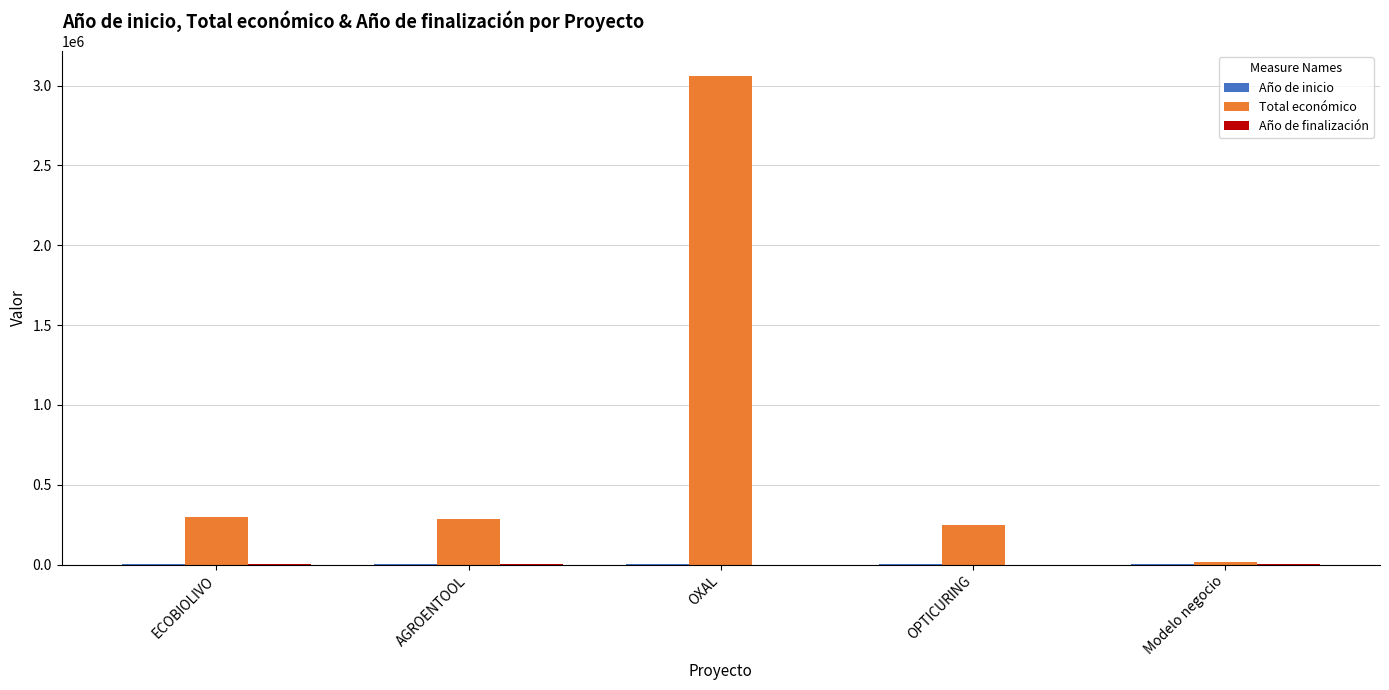

At which category does the chart reach its peak across all series?

OXAL